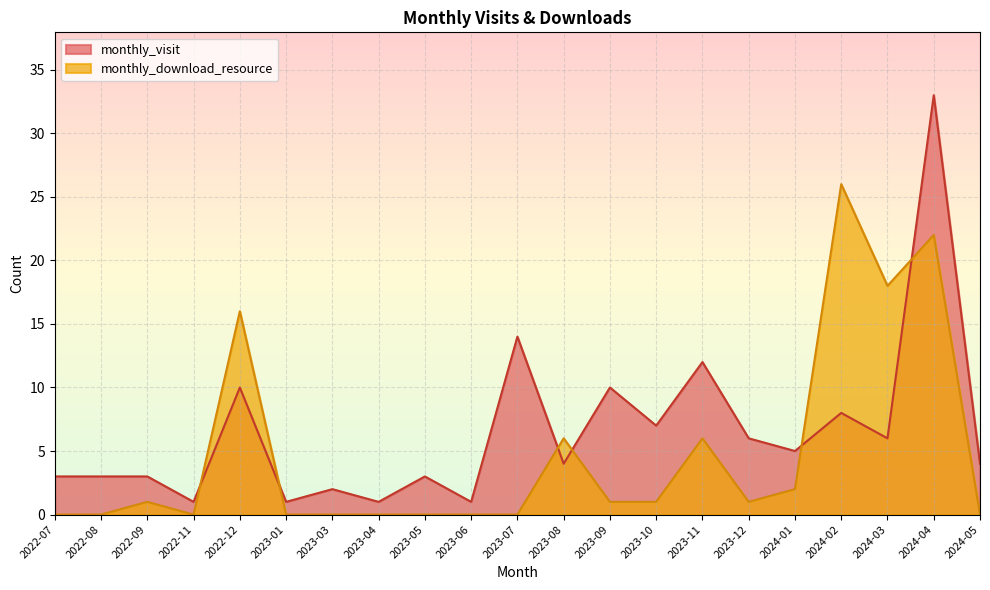

What is the average value of the monthly_download_resource series?

5